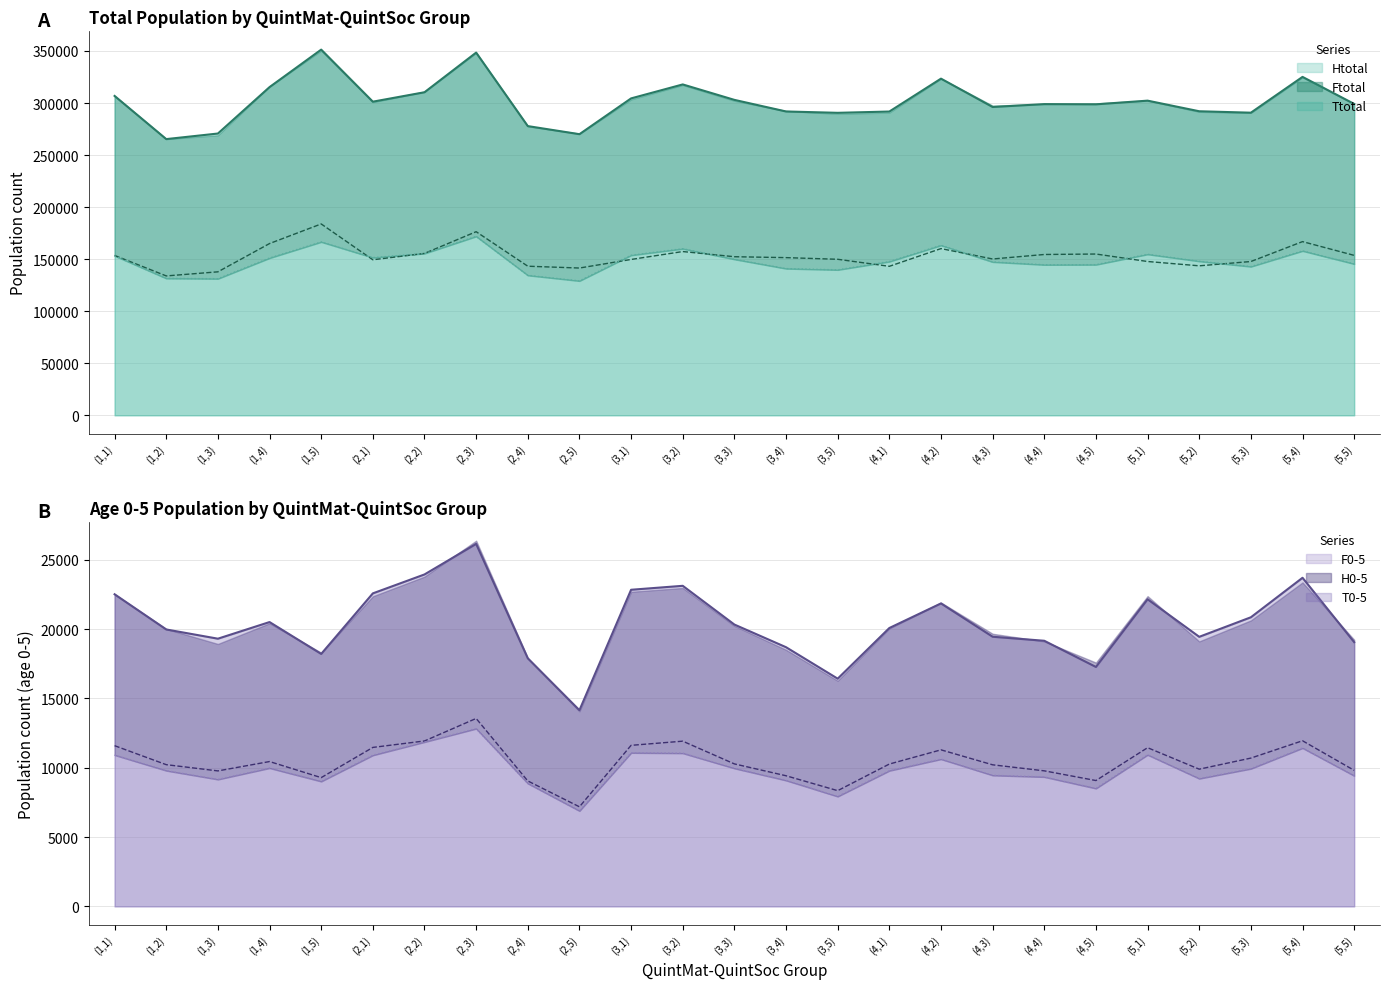

Where is F0-5 nearest to the value 9857?

(1,2)